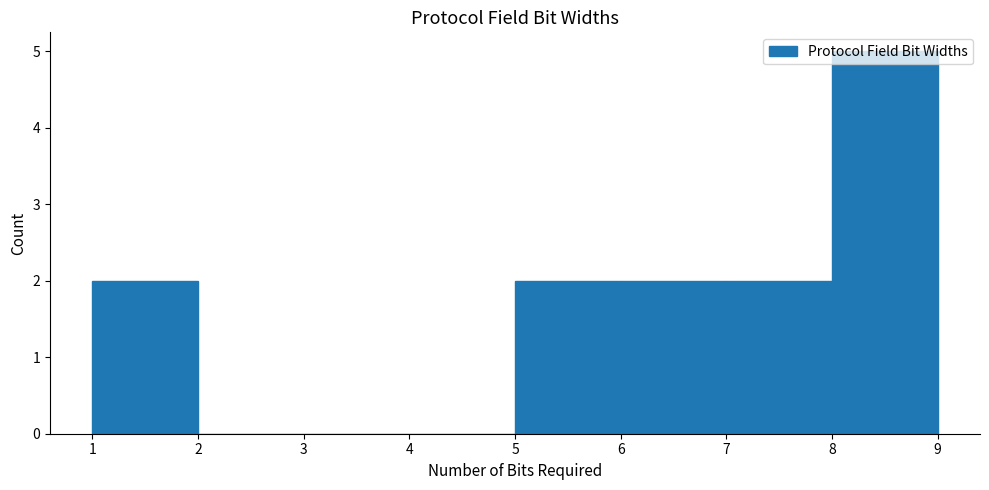

How tall is the bar that spans 7 to 8 on the x-axis? The values are not printed on the chart, so give them approximately, as read against the axis.

2